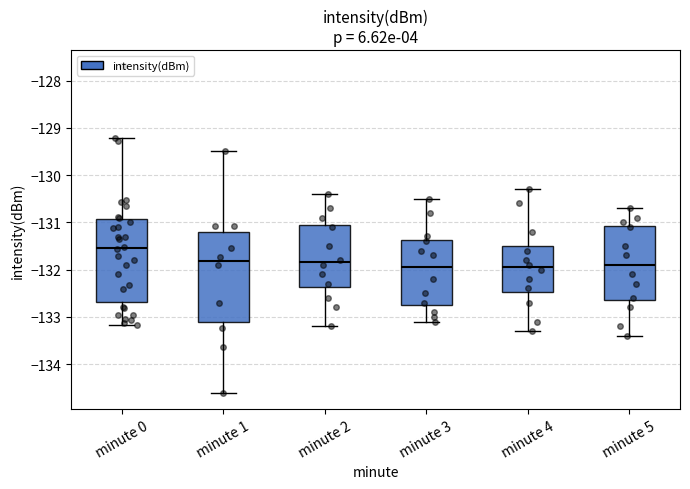

Reading left to right, transcribe this box plot: for each box, give where its median line is, the range the box spans, and where its two whiskers end, as read against the y-axis. The values are not printed on the chart, so give them approximately, as read against the axis.

minute 0: median -131.5, box -132.7 to -130.9, whiskers -133.2 to -129.2
minute 1: median -131.8, box -133.1 to -131.2, whiskers -134.6 to -129.5
minute 2: median -131.8, box -132.4 to -131.0, whiskers -133.2 to -130.4
minute 3: median -131.9, box -132.7 to -131.4, whiskers -133.1 to -130.5
minute 4: median -131.9, box -132.5 to -131.5, whiskers -133.3 to -130.3
minute 5: median -131.9, box -132.6 to -131.1, whiskers -133.4 to -130.7